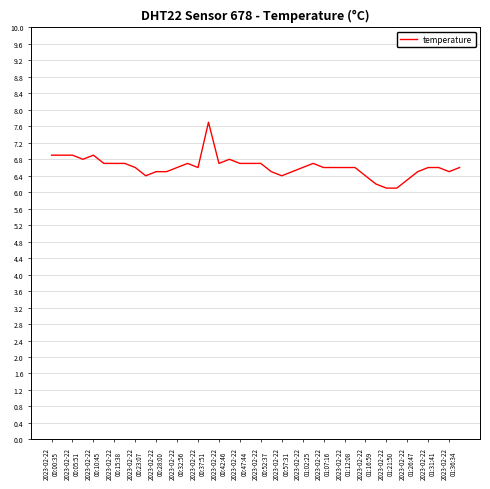

What is the difference between the maximum and minimum values?

1.6